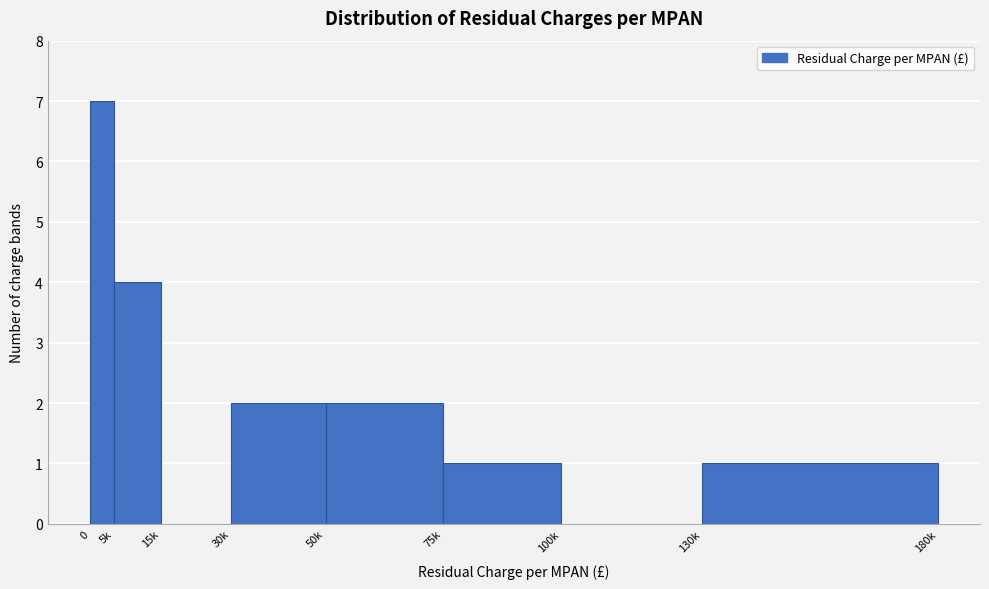

Reading right to left, what are all the values shown in this chart?

130k=1	100k=0	75k=1	50k=2	30k=2	15k=0	5k=4	0=7